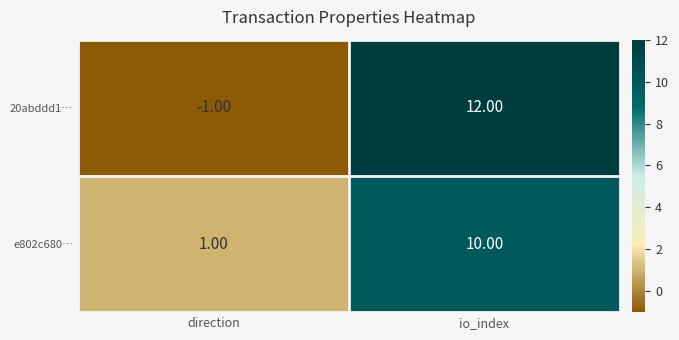

Is the value of 20abddd1… at io_index greater than the value of e802c680… at direction?

Yes